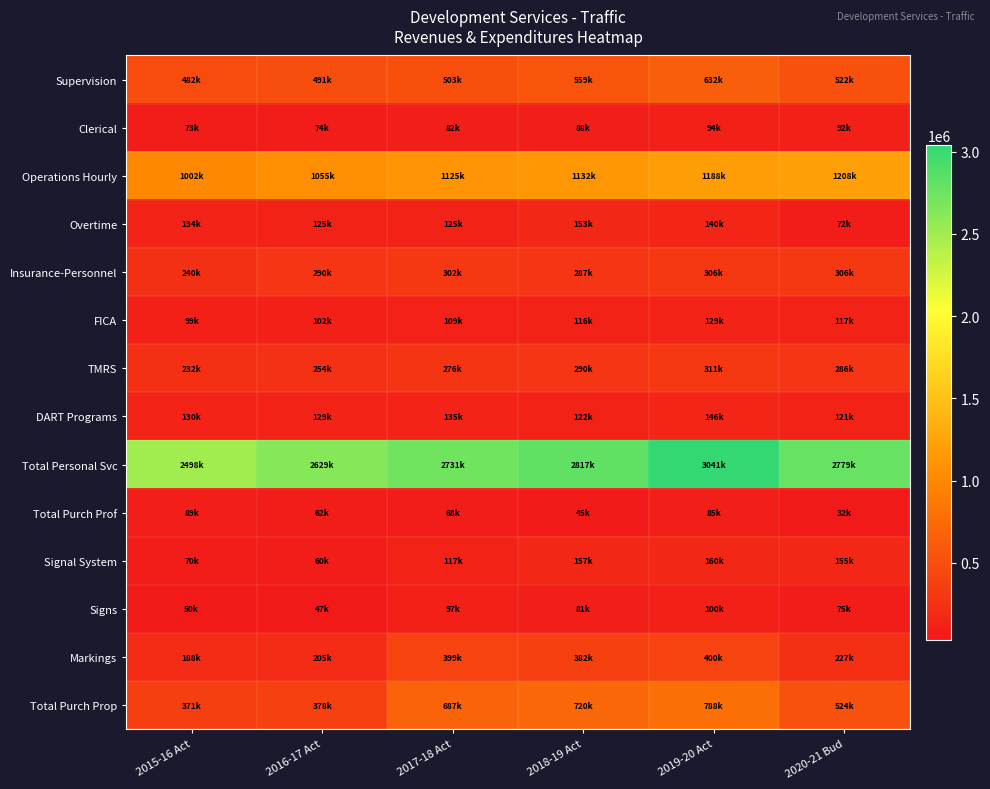

Which category has the highest value across all series?

2019-20 Act